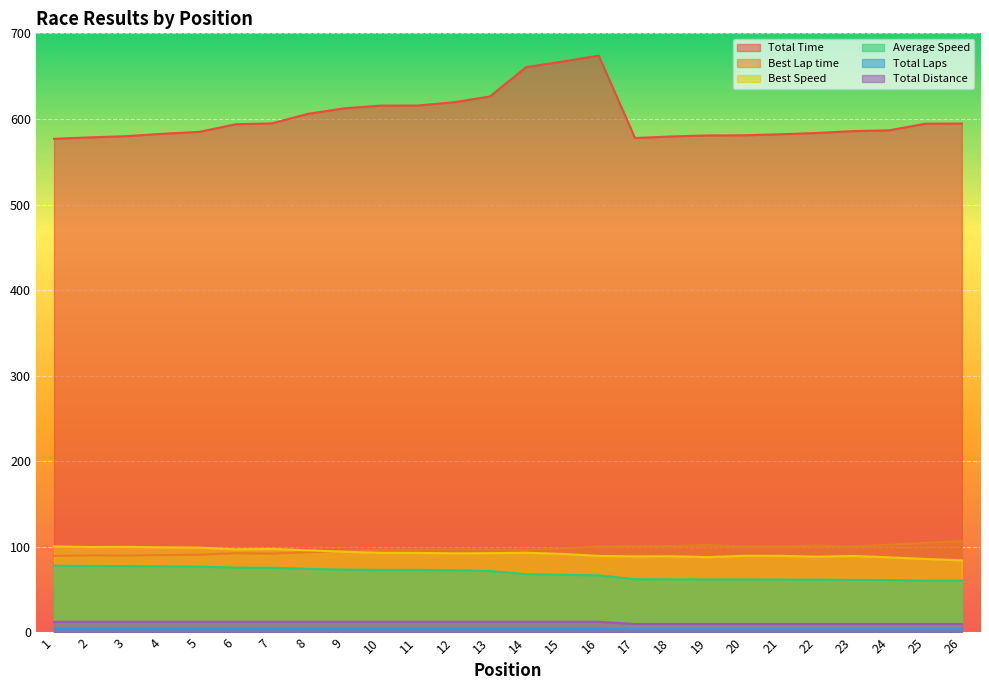

What is the maximum value shown in the chart?

674.0